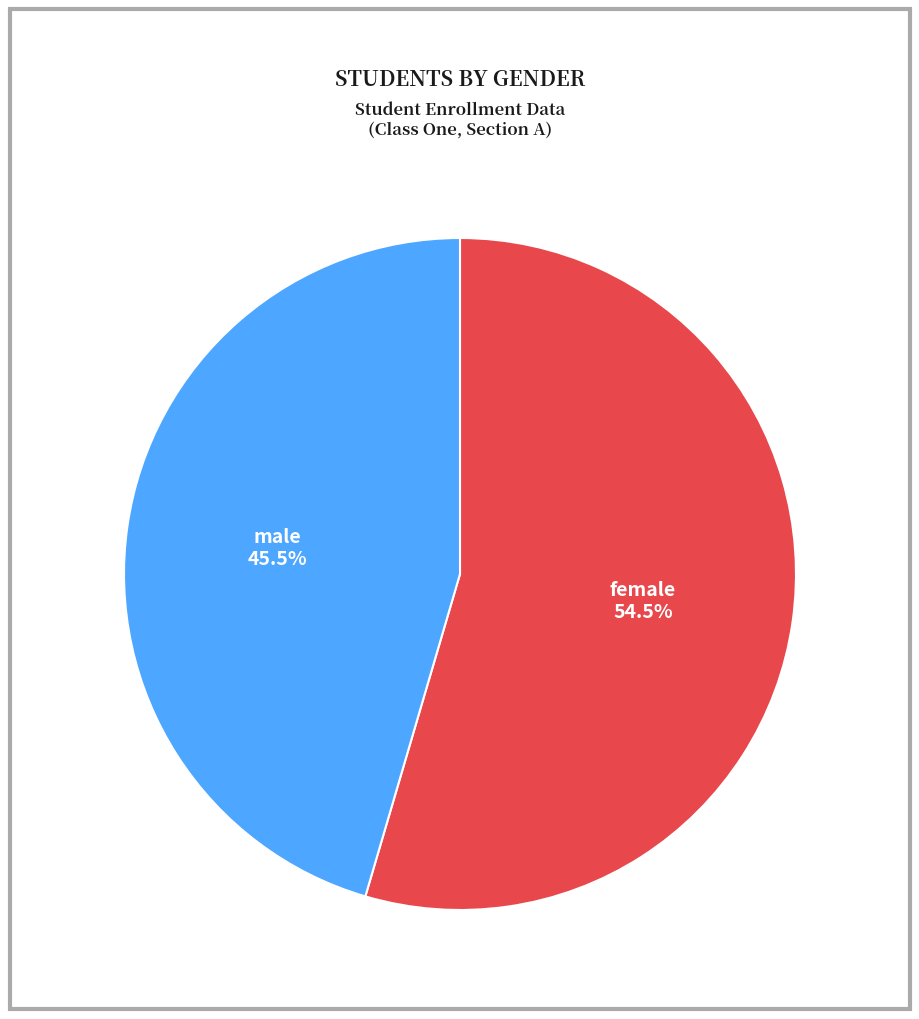

Count the number of slices in the pie.

2